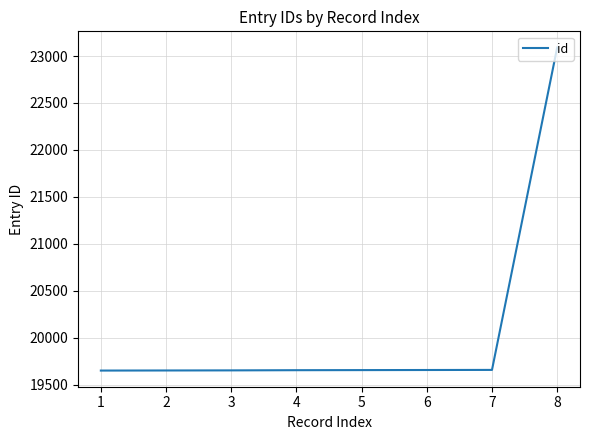

Approximately how many times larger is the value at 4 compared to 5?

1.0